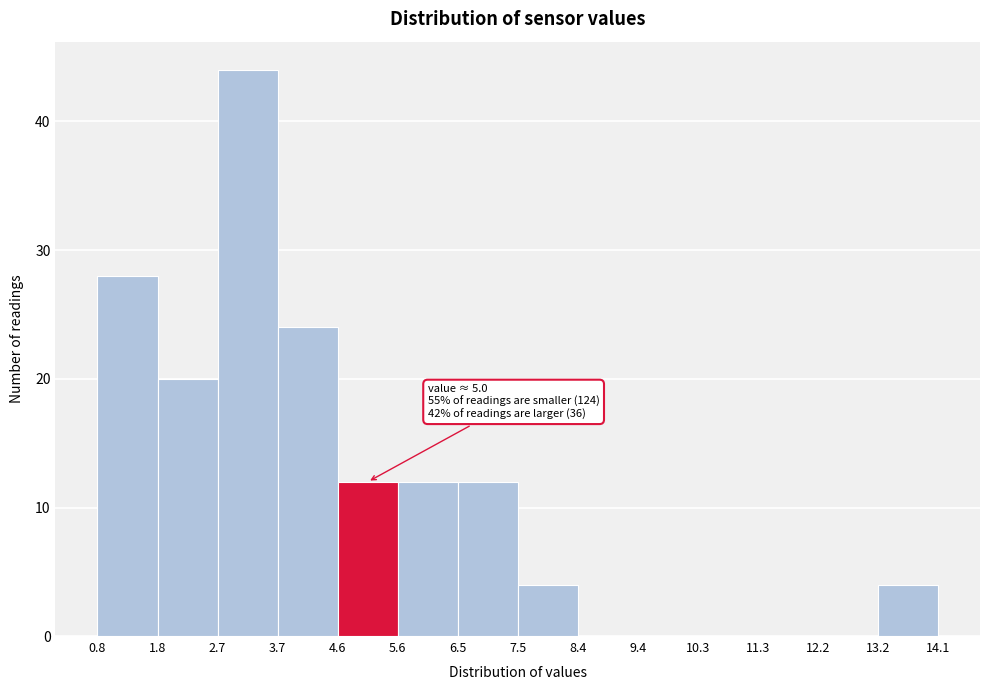

Which range on the x-axis has the tallest bar?

2.7 to 3.7